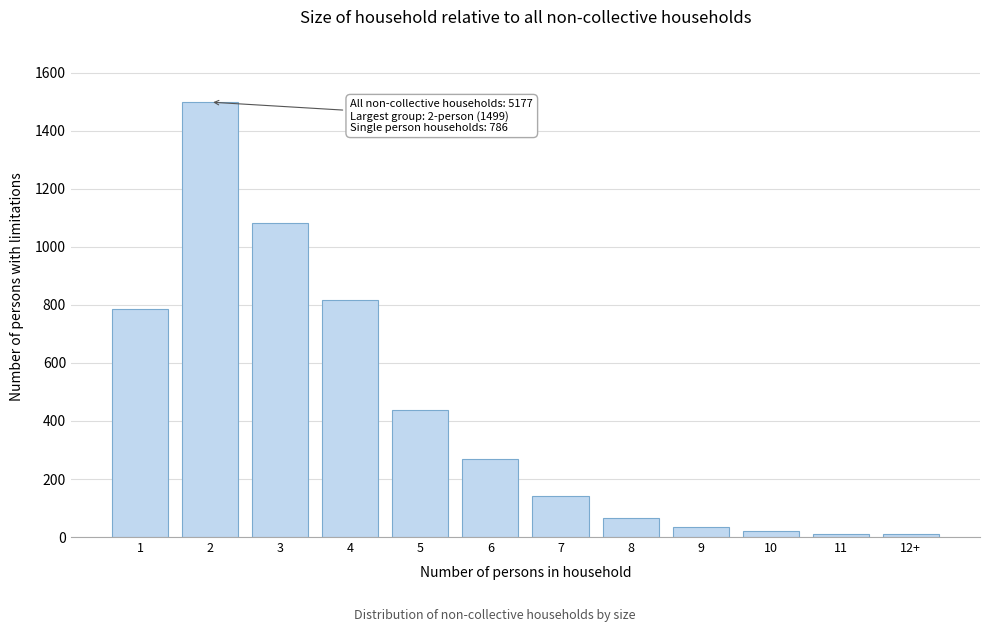

Reading left to right, extract all data points from this chart.

1=786	2=1499	3=1084	4=816	5=439	6=269	7=143	8=66	9=34	10=22	11=9	12+=9